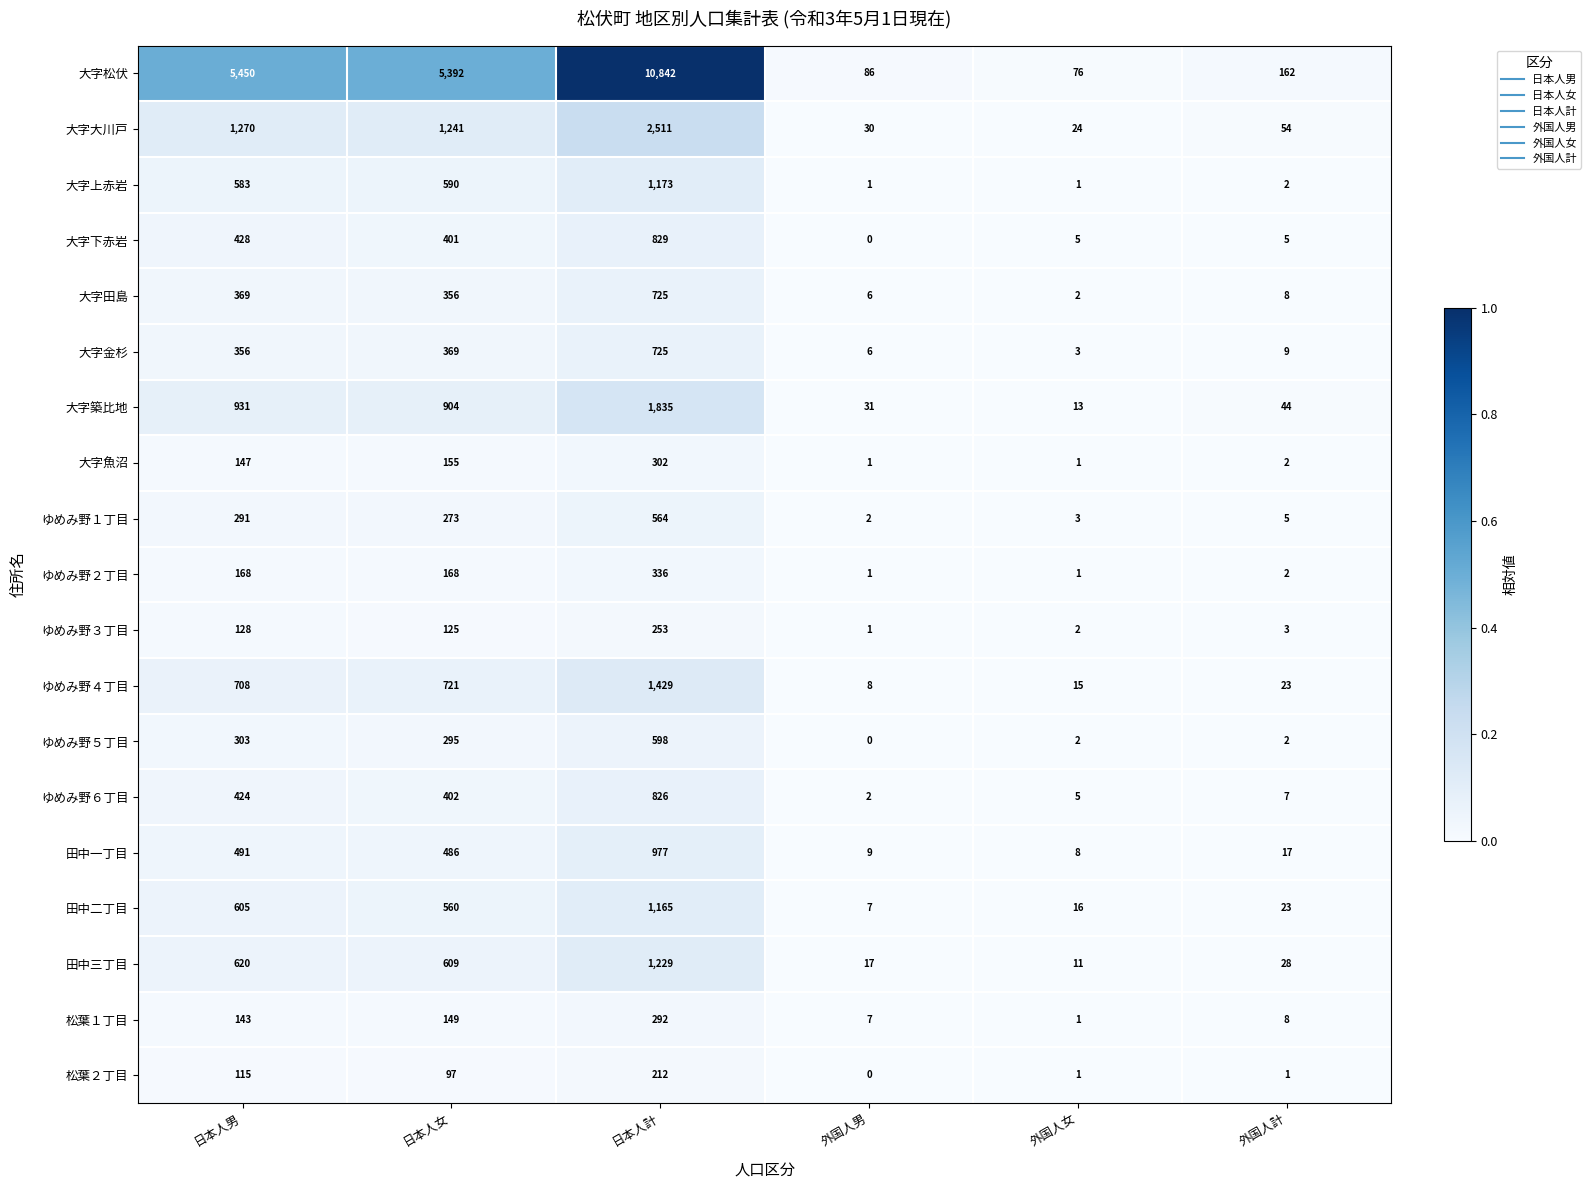

Which series has the largest range (max minus min)?

大字松伏